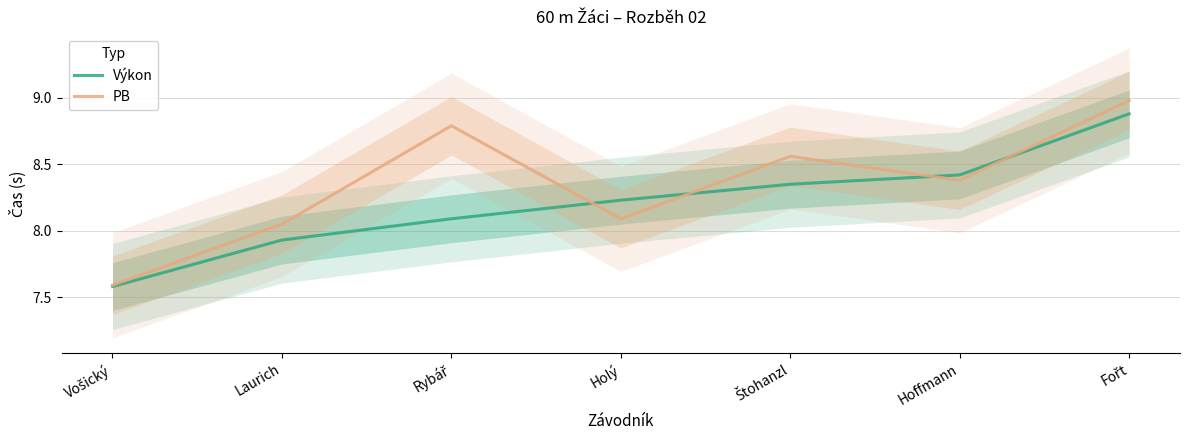

List the series in order of their overall mean, highest first.

PB, Výkon